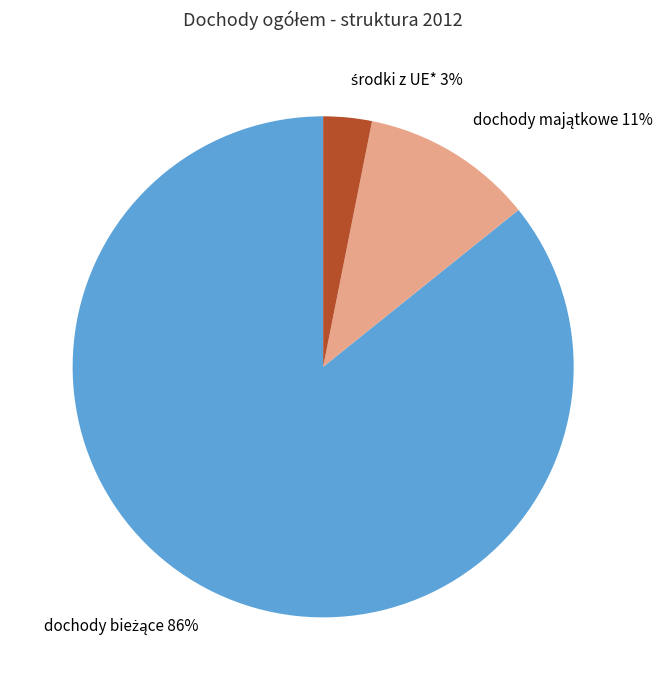

To the nearest percent, what is the difference between the largest and smallest slice percentages?

83%